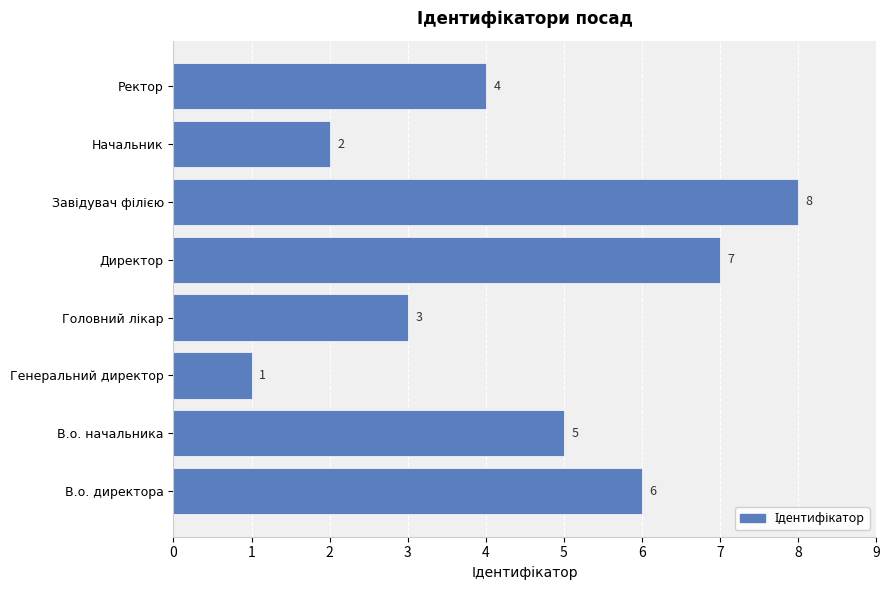

How many data points are less than 5?

4